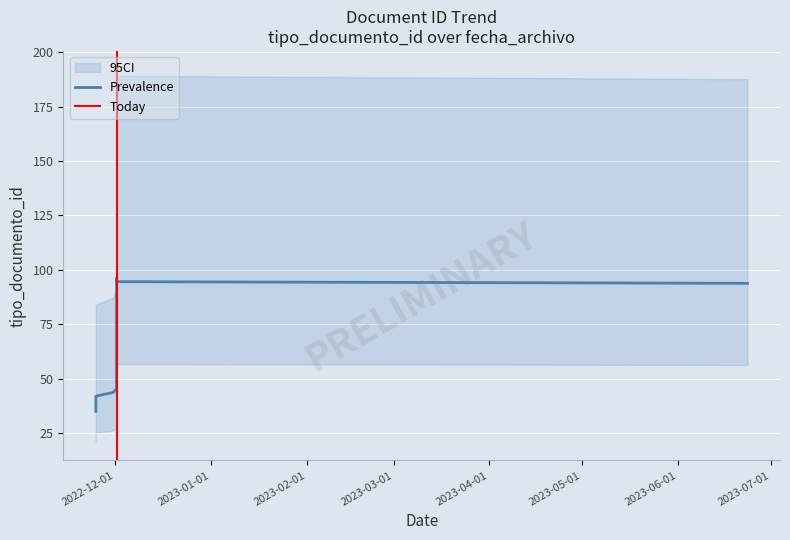

What is the label of the 2nd point from the left?

2022-11-24 17:42:22